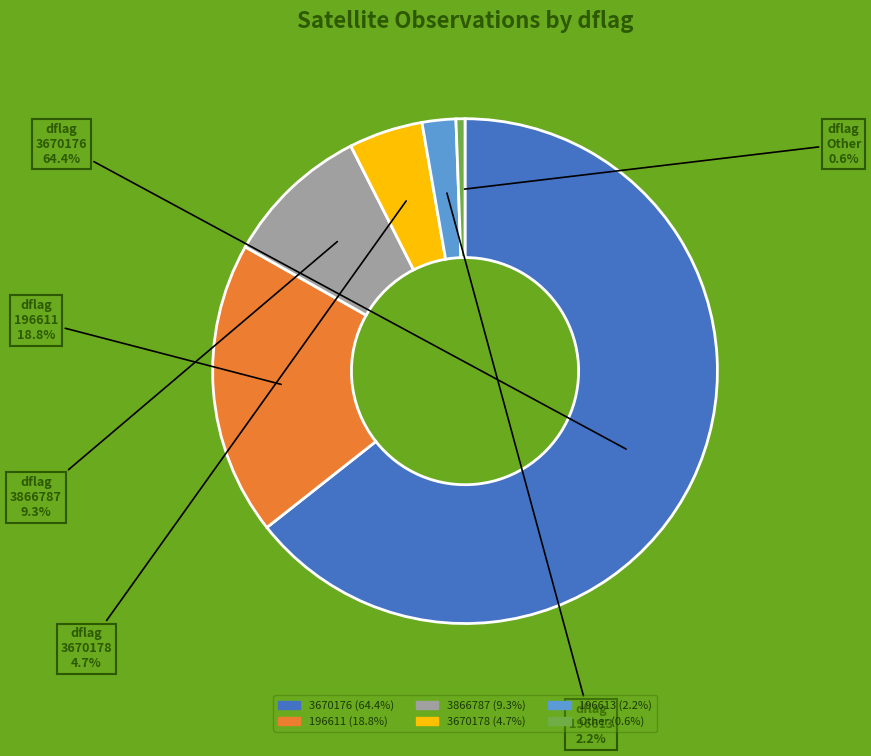

How many segments does this pie chart have?

6